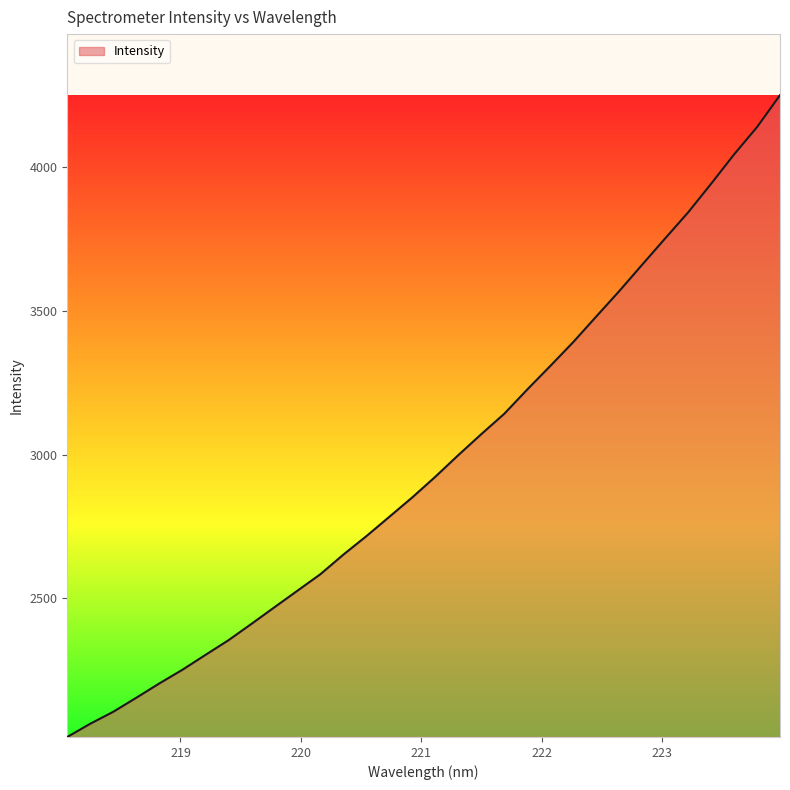

What is the average value?

2974.7